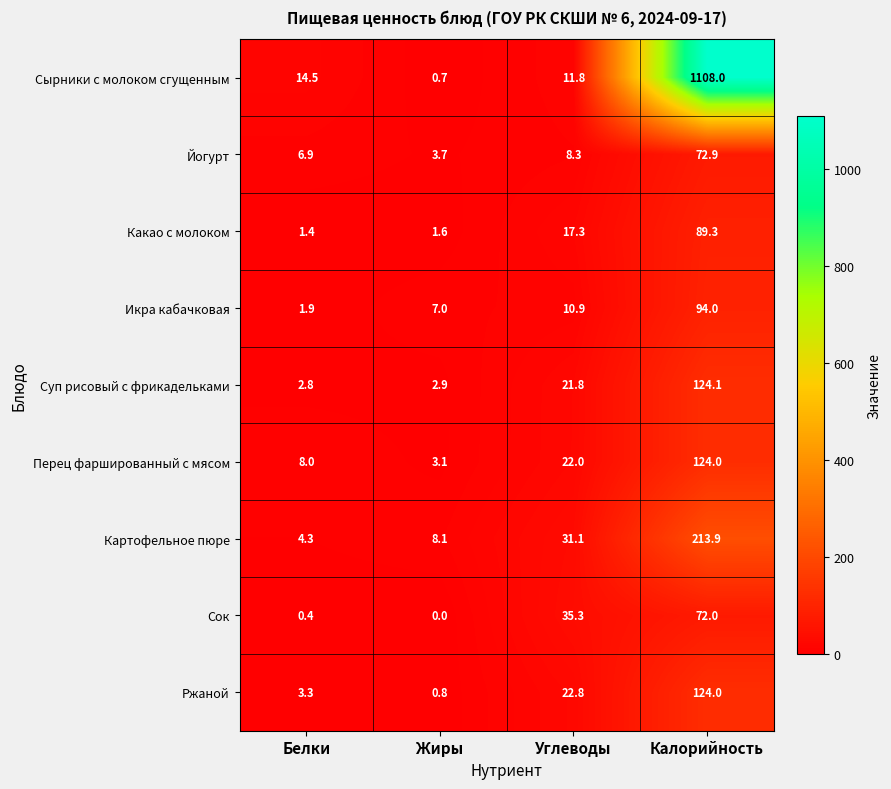

Between Белки and Калорийность, which series saw the biggest shift?

Сырники с молоком сгущенным